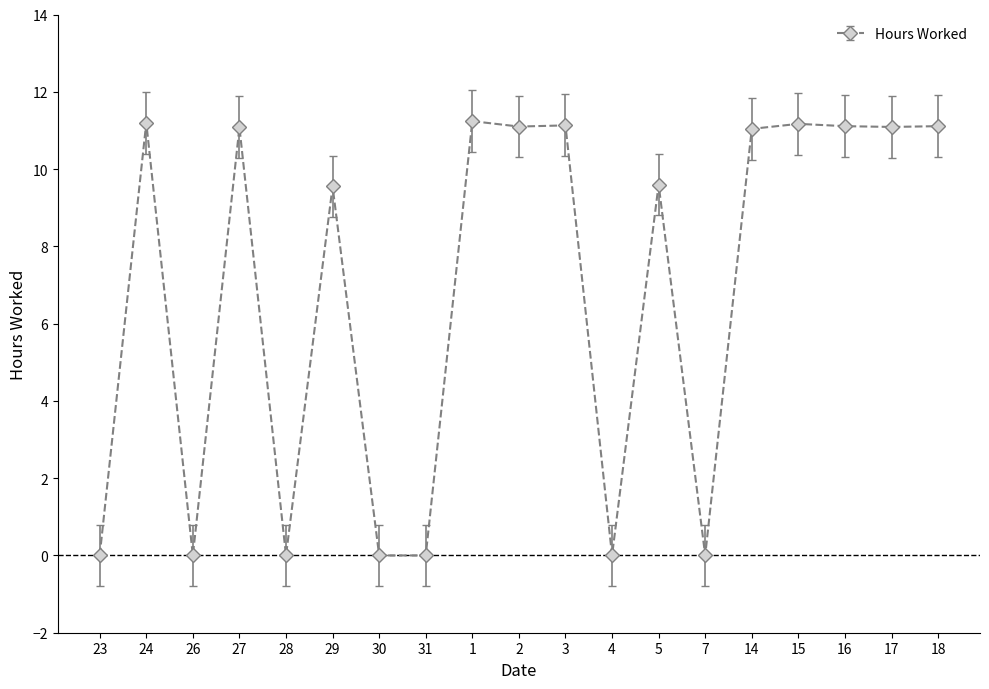

What is the change in value from 24 to 4?

-11.2